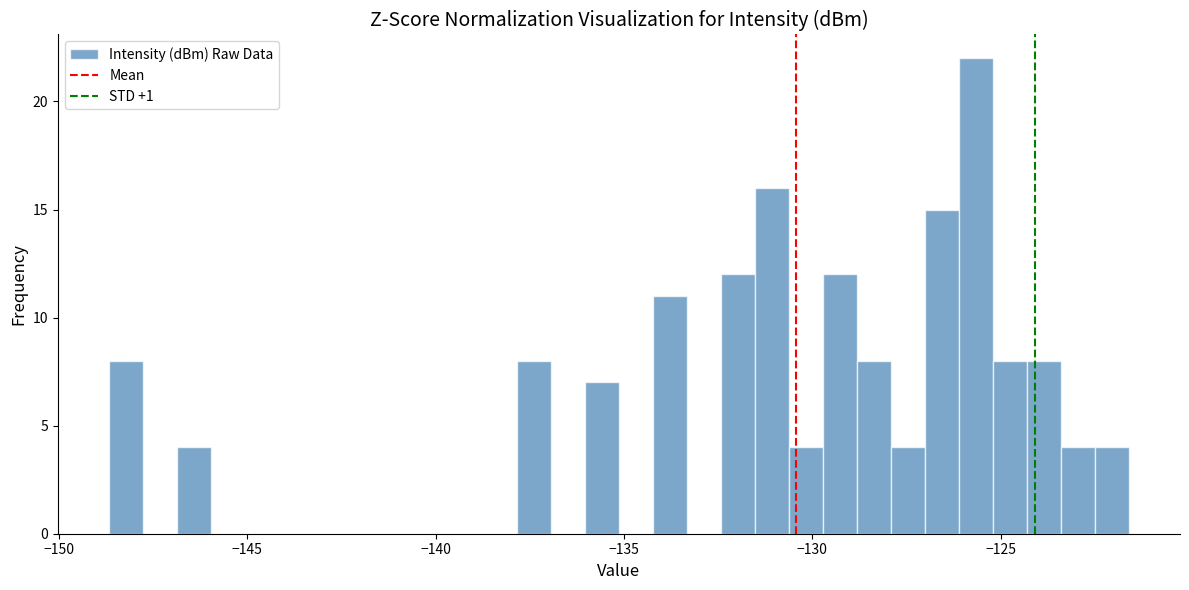

Read against the x-axis, roughly where is the centre of the tallest bar?

-125.5